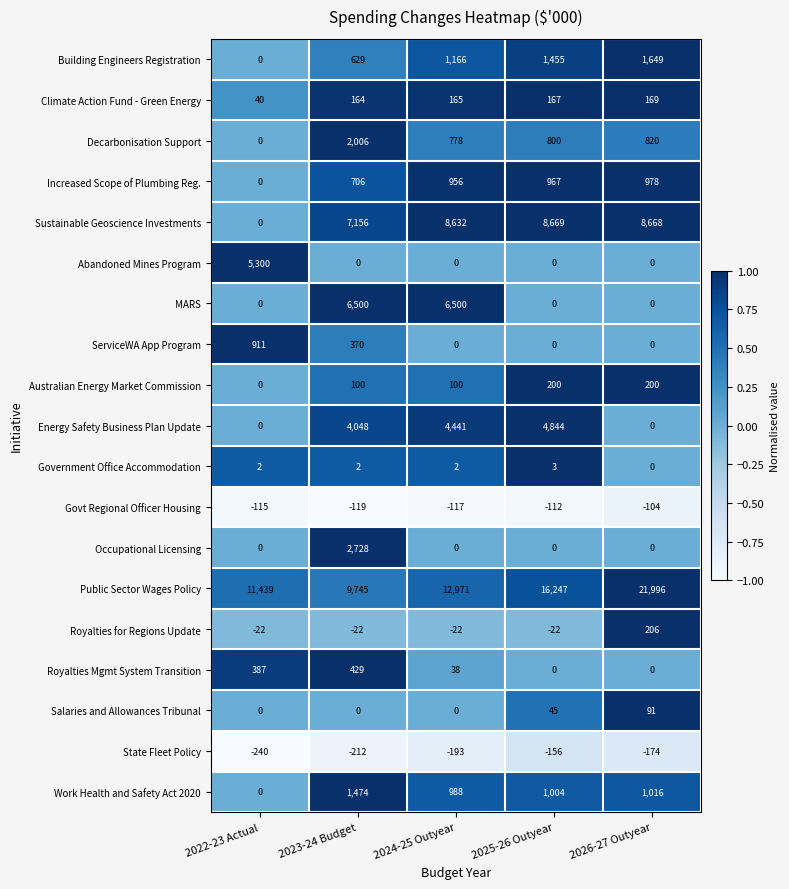

Which series has the widest spread of values?

Public Sector Wages Policy